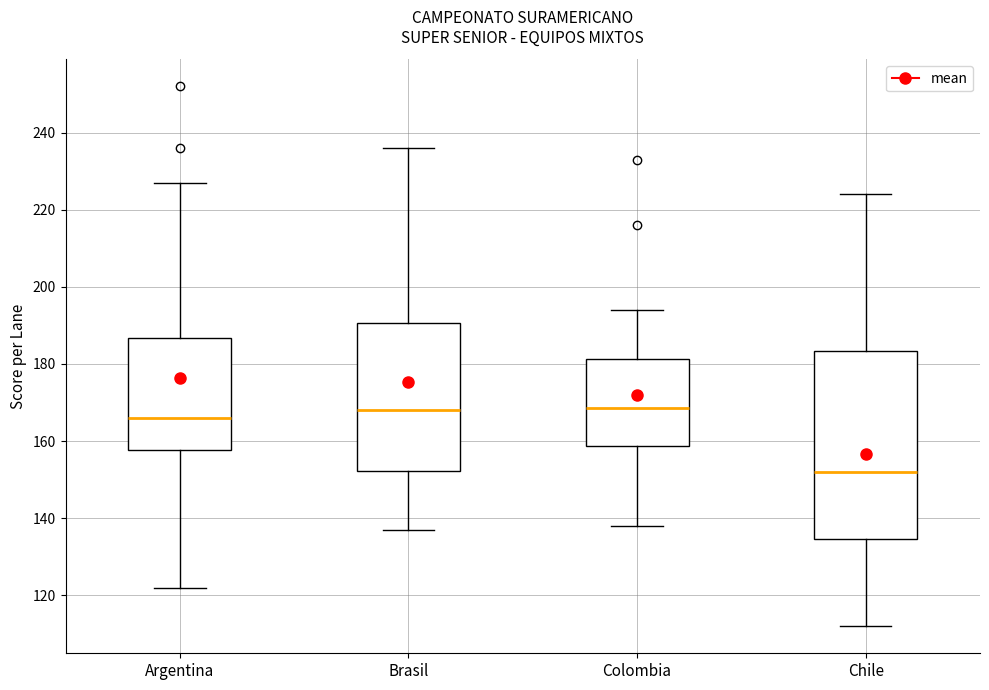

Which box is the tallest, from its lower edge to its upper edge?

Chile